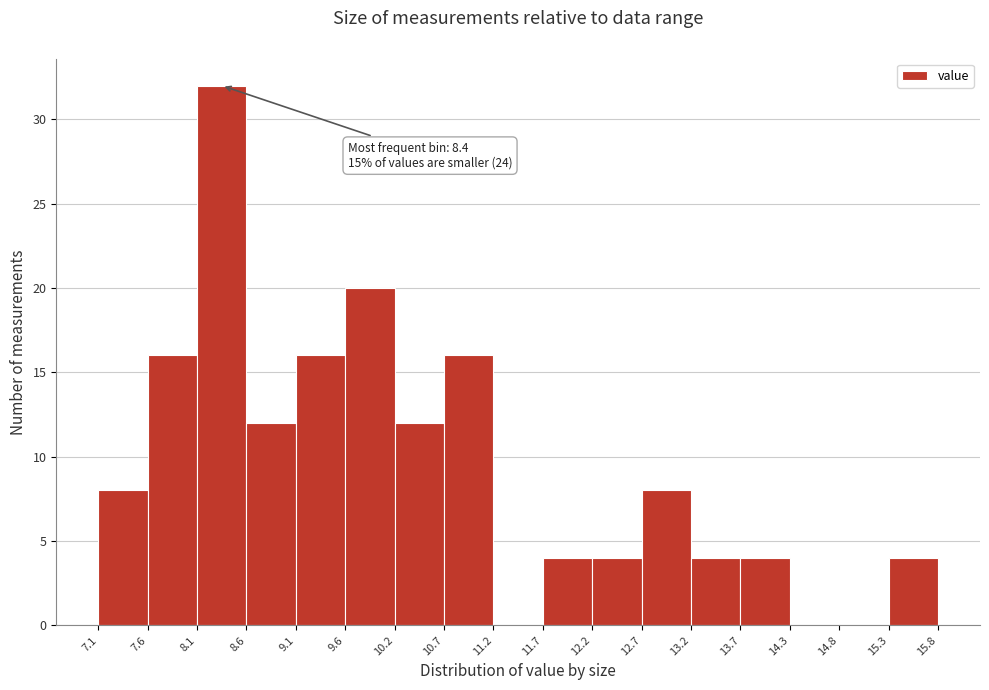

Over which range of the x-axis is the bar tallest?

8.1 to 8.6